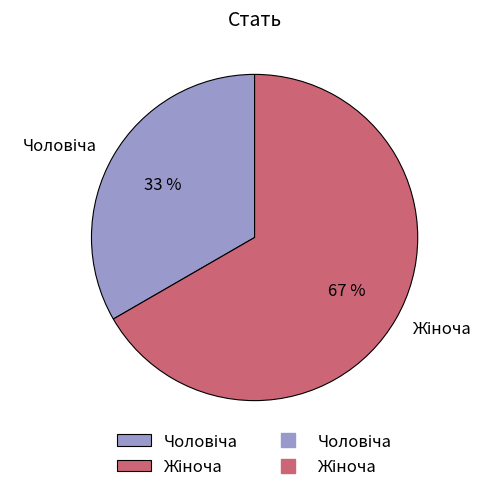

Is there any slice that represents more than half of the pie?

Yes